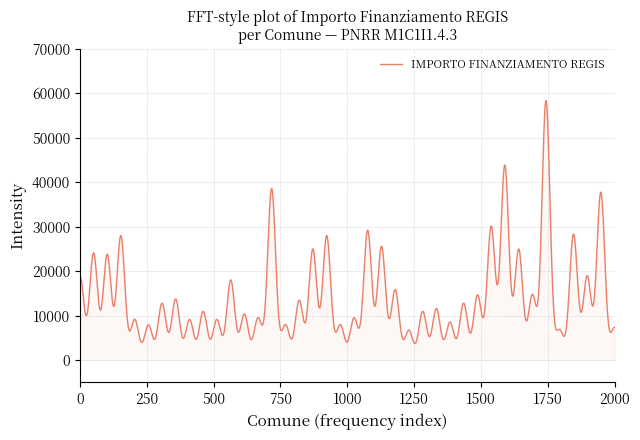

What is the average value?

13669.3